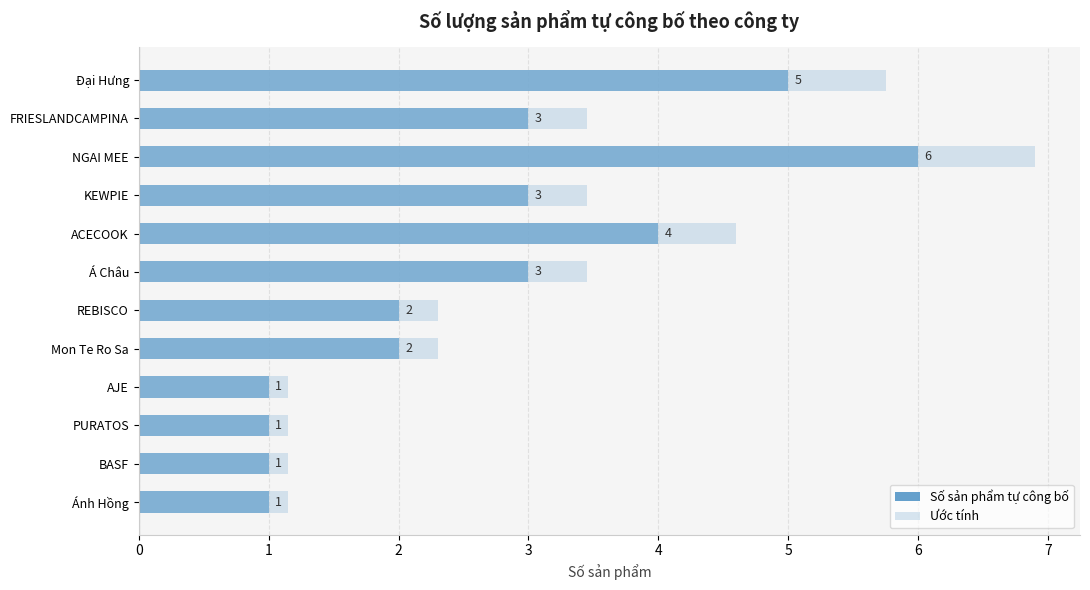

Is the value of Số sản phẩm tự công bố at PURATOS greater than the value of Ước tính at Ánh Hồng?

No